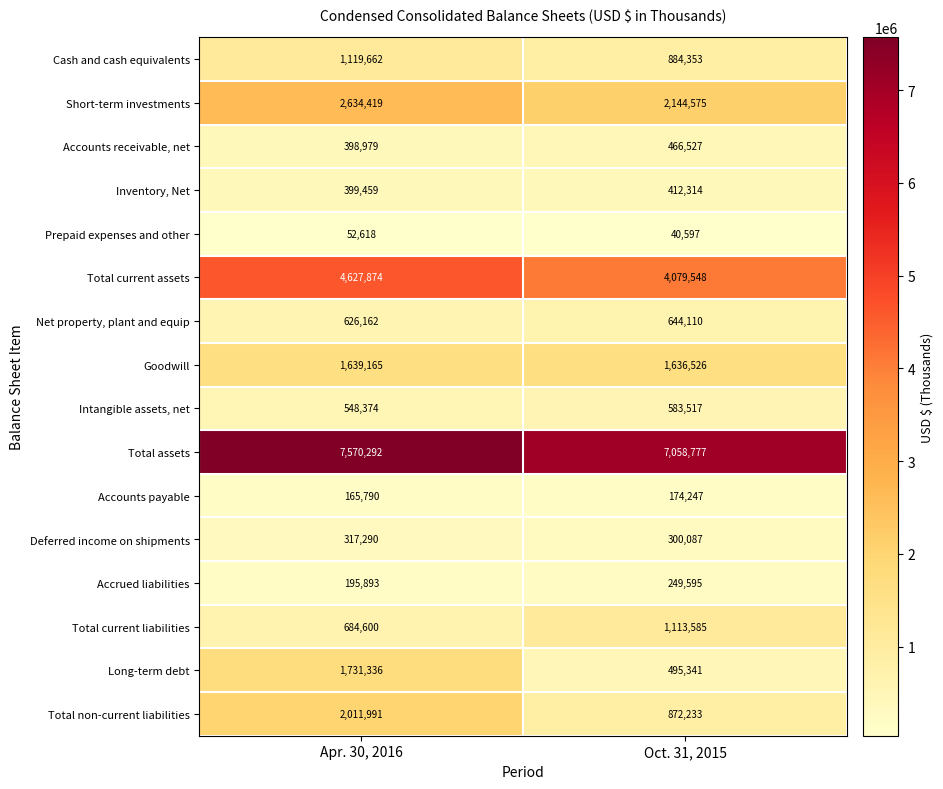

Rank the series by their maximum value, from highest to lowest.

Total assets, Total current assets, Short-term investments, Total non-current liabilities, Long-term debt, Goodwill, Cash and cash equivalents, Total current liabilities, Net property, plant and equip, Intangible assets, net, Accounts receivable, net, Inventory, Net, Deferred income on shipments, Accrued liabilities, Accounts payable, Prepaid expenses and other